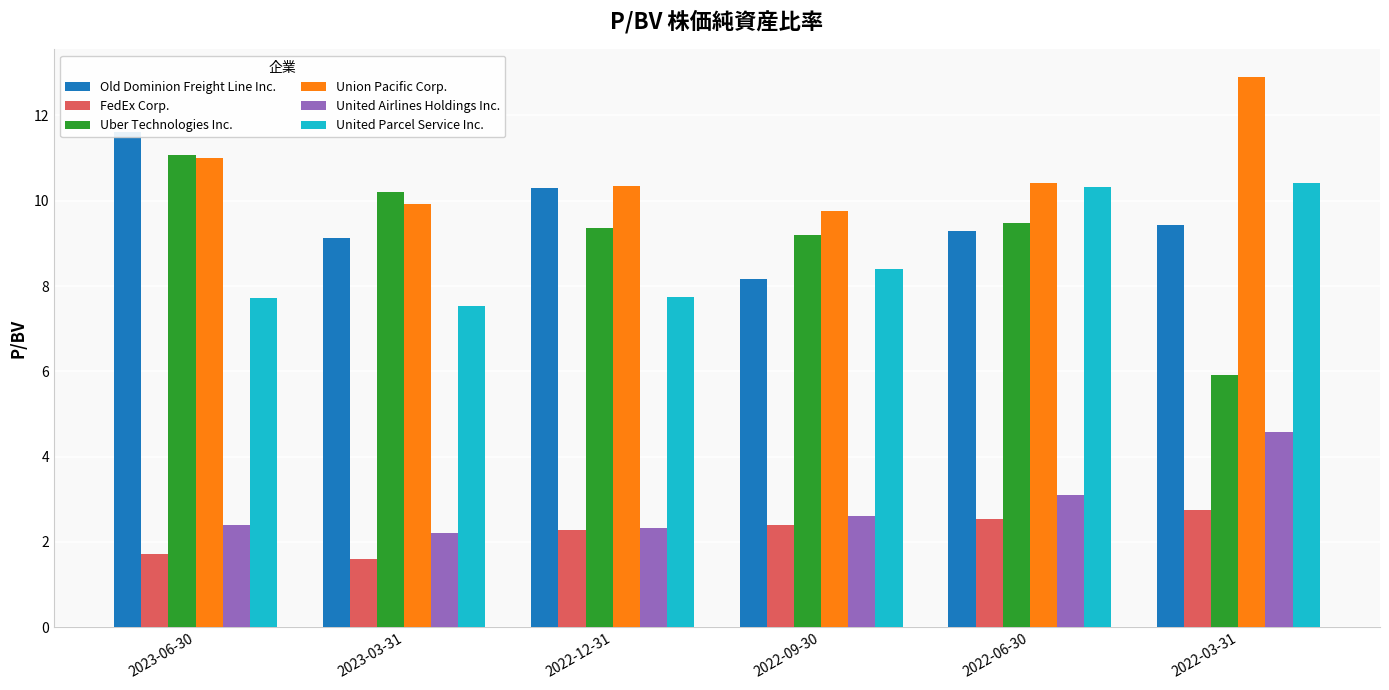

Reading right to left, extract all data points from this chart.

Old Dominion Freight Line Inc.: 2022-03-31=9.4	2022-06-30=9.3	2022-09-30=8.2	2022-12-31=10.3	2023-03-31=9.1	2023-06-30=11.6
FedEx Corp.: 2022-03-31=2.8	2022-06-30=2.5	2022-09-30=2.4	2022-12-31=2.3	2023-03-31=1.6	2023-06-30=1.7
Uber Technologies Inc.: 2022-03-31=5.9	2022-06-30=9.5	2022-09-30=9.2	2022-12-31=9.4	2023-03-31=10.2	2023-06-30=11.1
Union Pacific Corp.: 2022-03-31=12.9	2022-06-30=10.4	2022-09-30=9.8	2022-12-31=10.3	2023-03-31=9.9	2023-06-30=11.0
United Airlines Holdings Inc.: 2022-03-31=4.6	2022-06-30=3.1	2022-09-30=2.6	2022-12-31=2.3	2023-03-31=2.2	2023-06-30=2.4
United Parcel Service Inc.: 2022-03-31=10.4	2022-06-30=10.3	2022-09-30=8.4	2022-12-31=7.8	2023-03-31=7.5	2023-06-30=7.7